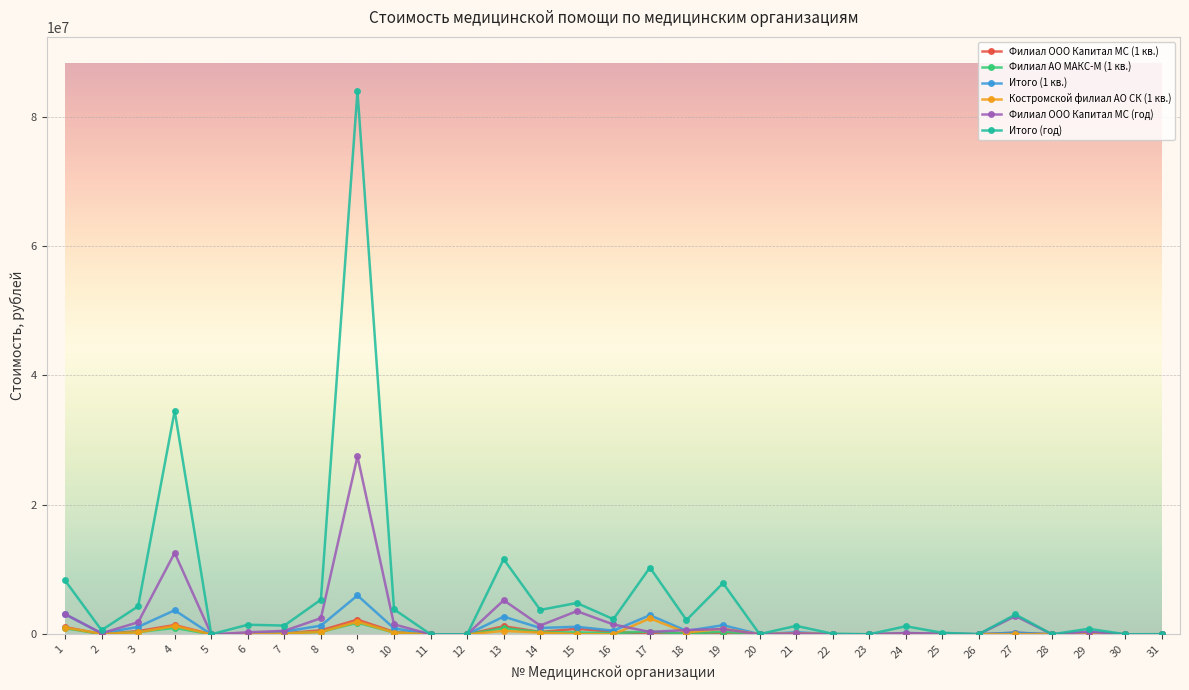

What are all the series names shown in the legend?

Филиал ООО Капитал МС (1 кв.), Филиал АО МАКС-М (1 кв.), Итого (1 кв.), Костромской филиал АО СК (1 кв.), Филиал ООО Капитал МС (год), Итого (год)